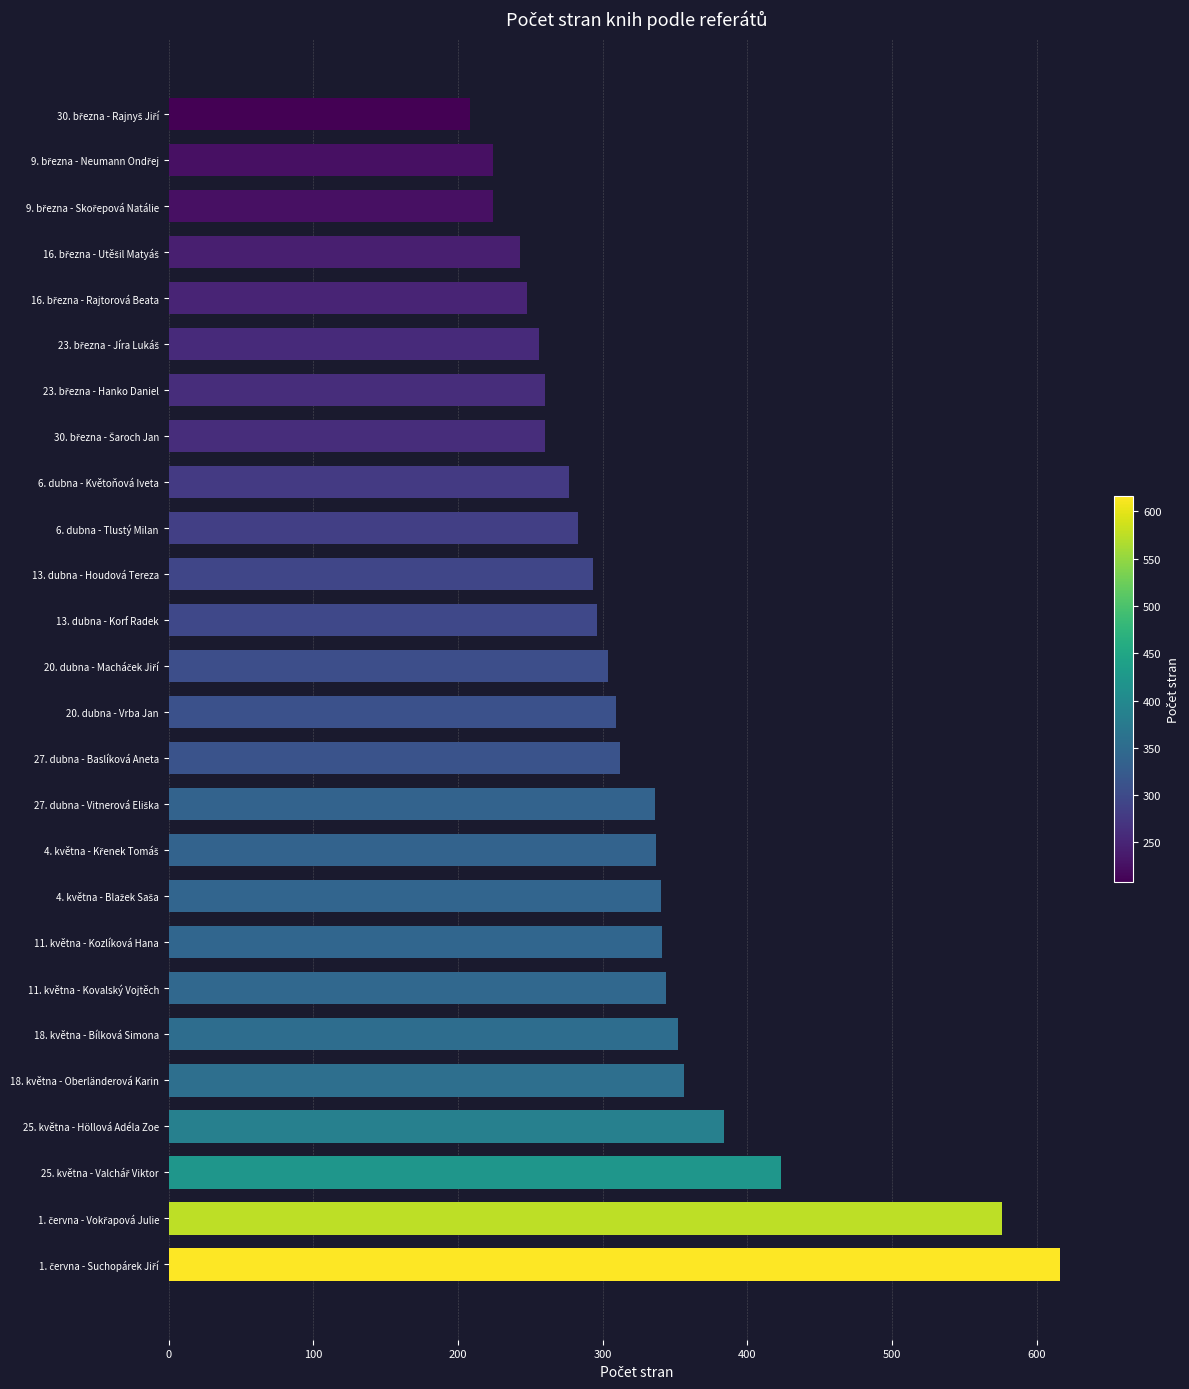

Between 6. dubna - Tlustý Milan and 18. května - Oberländerová Karin, which is larger?

18. května - Oberländerová Karin